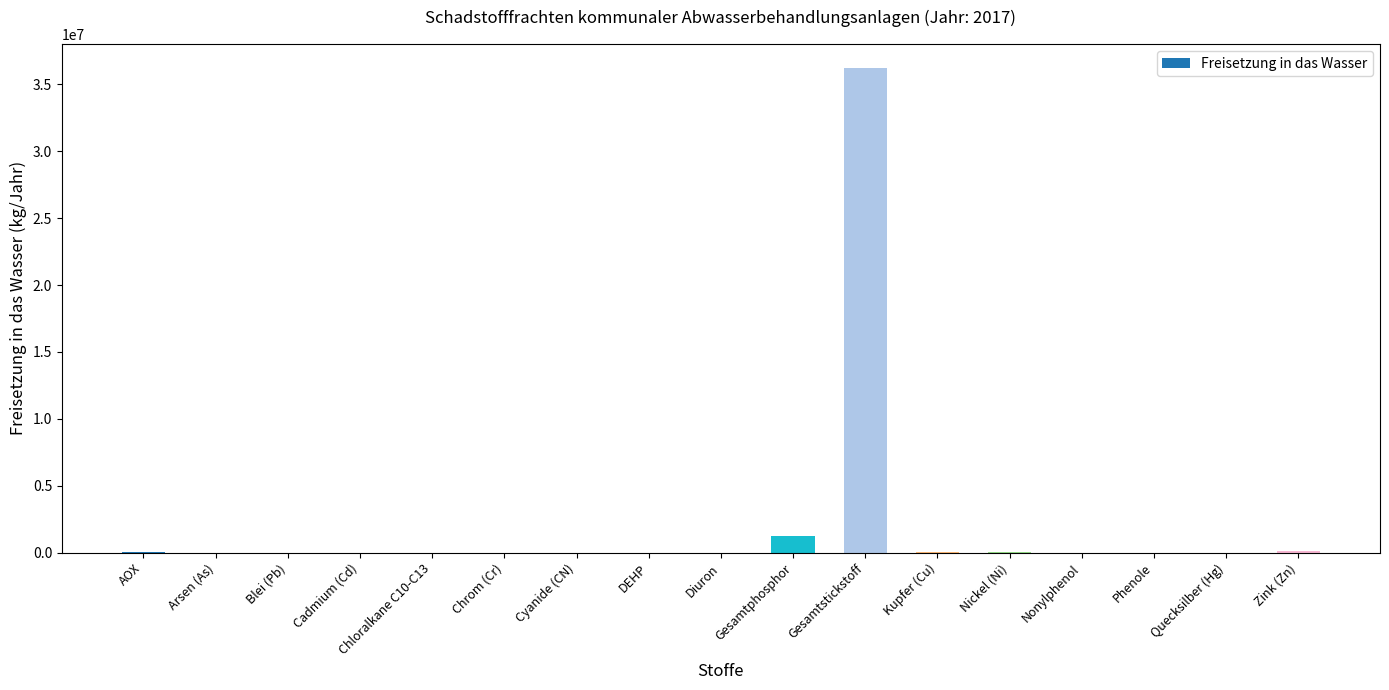

Where is the data nearest to the value 18099255?

Gesamtphosphor